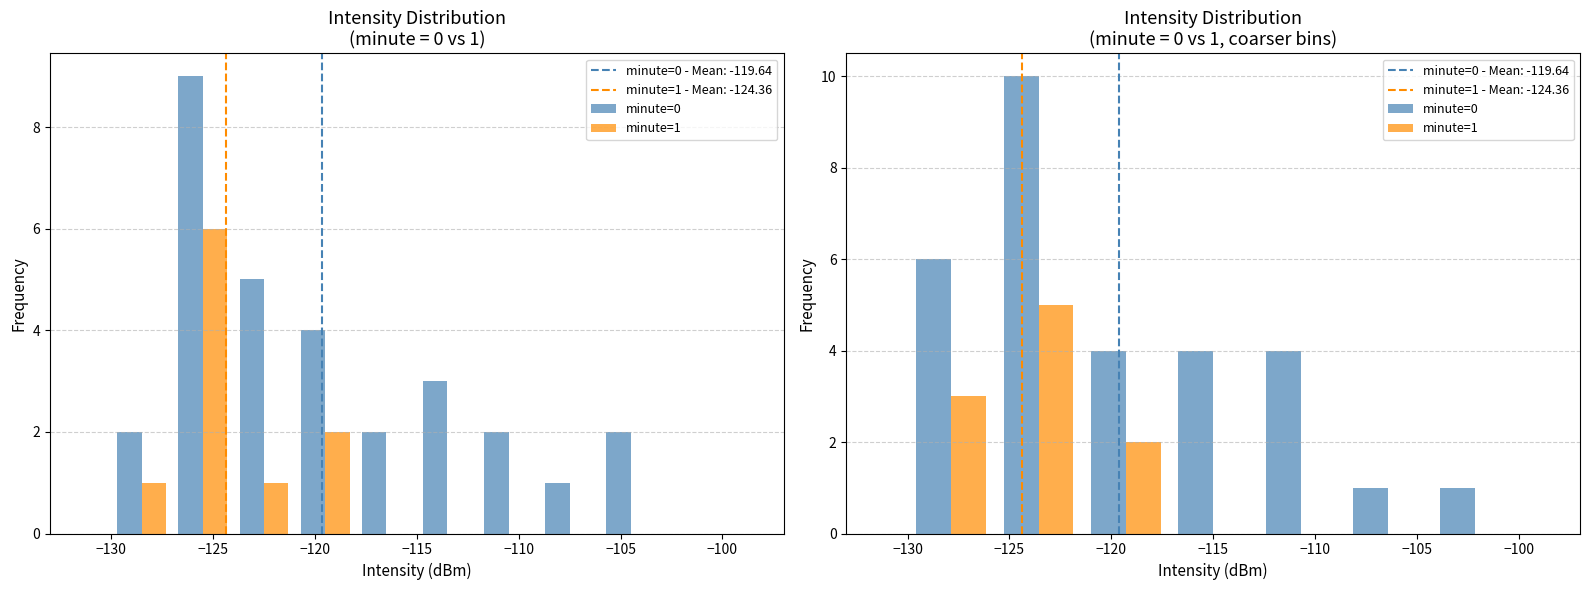

Rank the series at −110 from highest to lowest value.

minute=0, minute=1